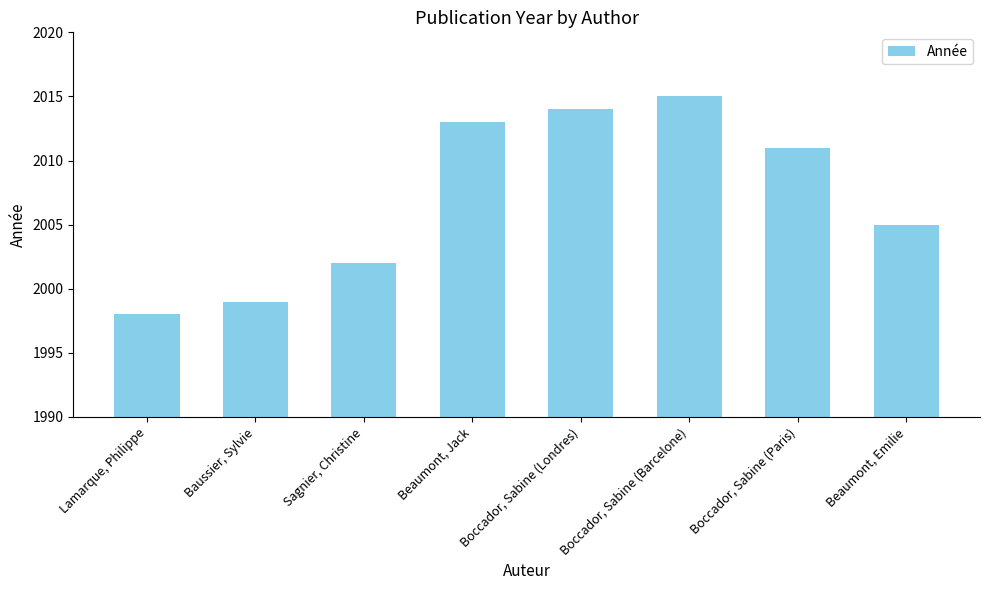

Does the chart contain any negative values?

No